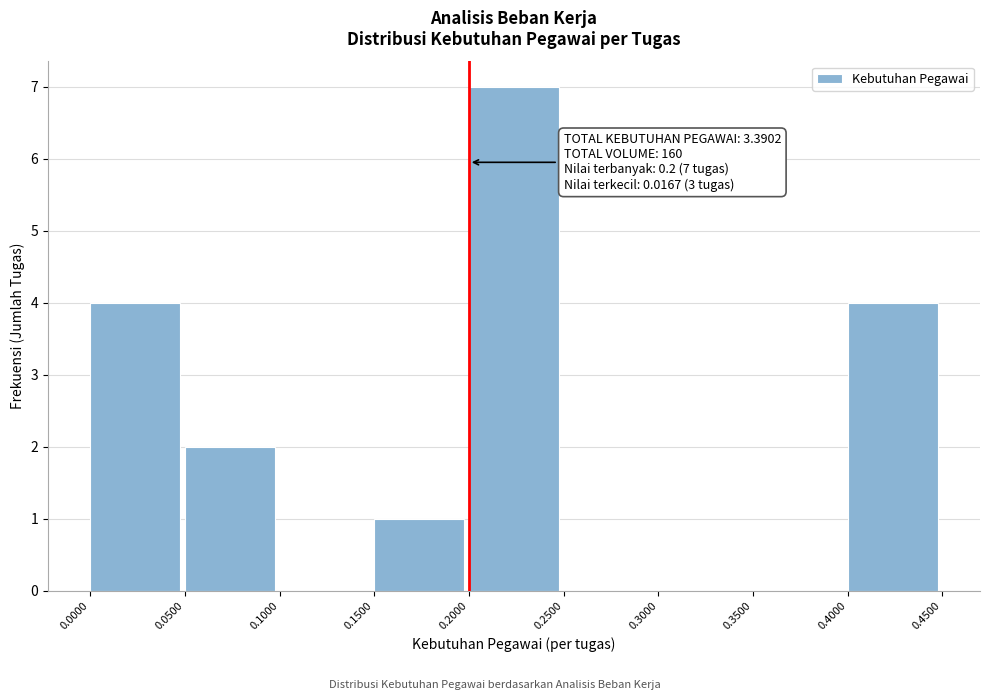

Over which range of the x-axis is the bar tallest?

0.2000 to 0.2500